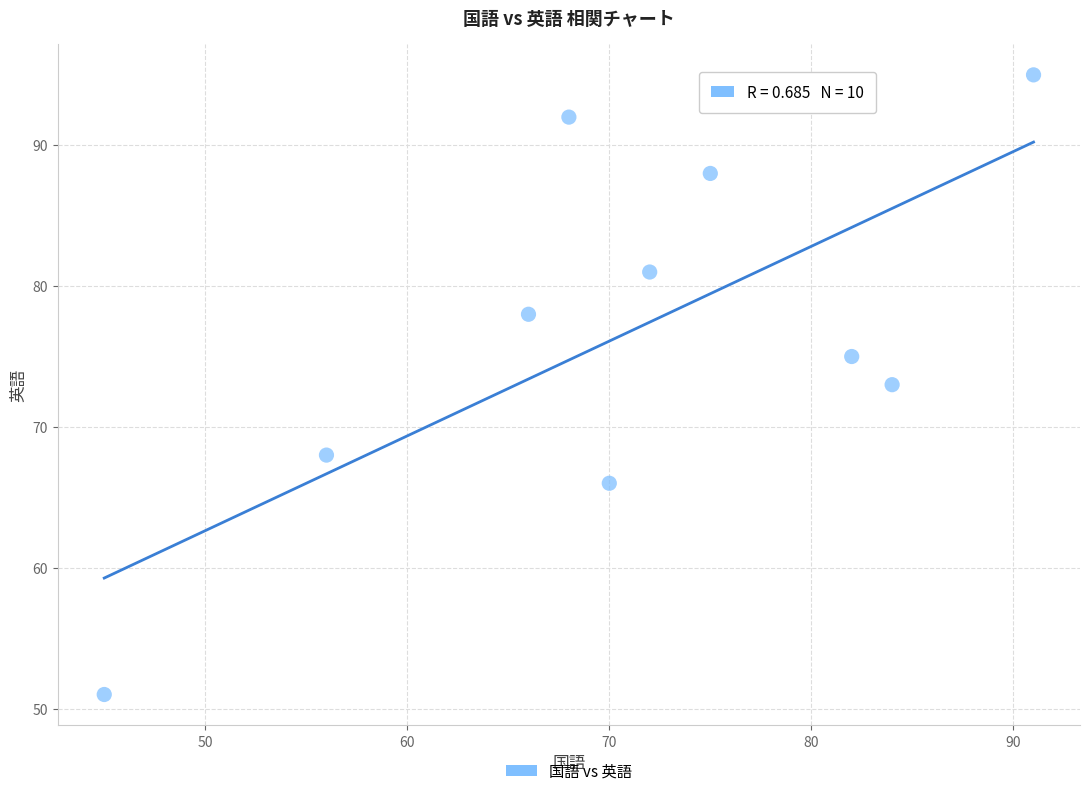

What is the average Y value?

77